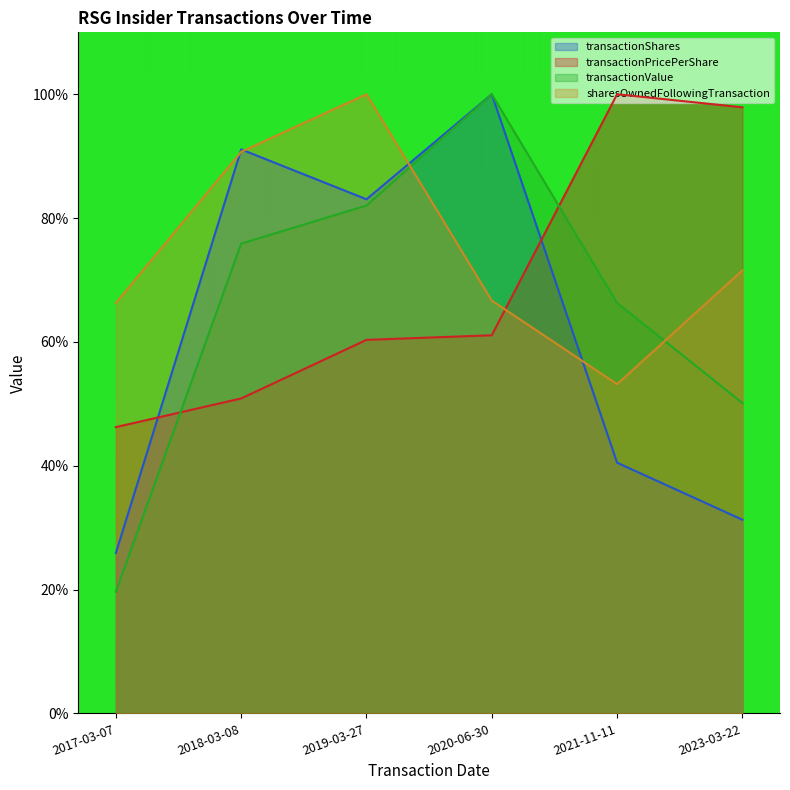

What is the difference between the second highest and second lowest values in the transactionValue series?

31.9